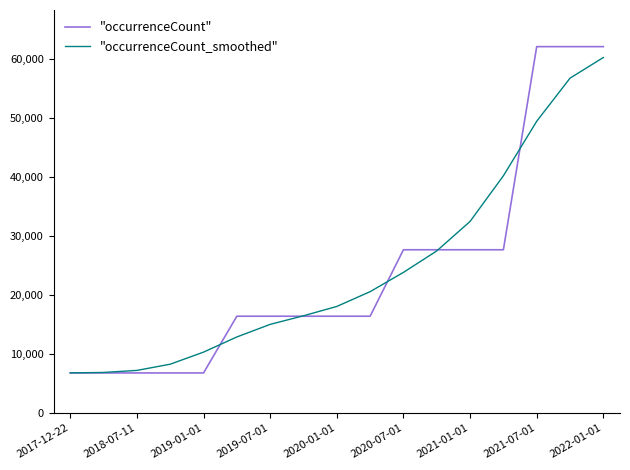

What are all the series names shown in the legend?

"occurrenceCount", "occurrenceCount_smoothed"